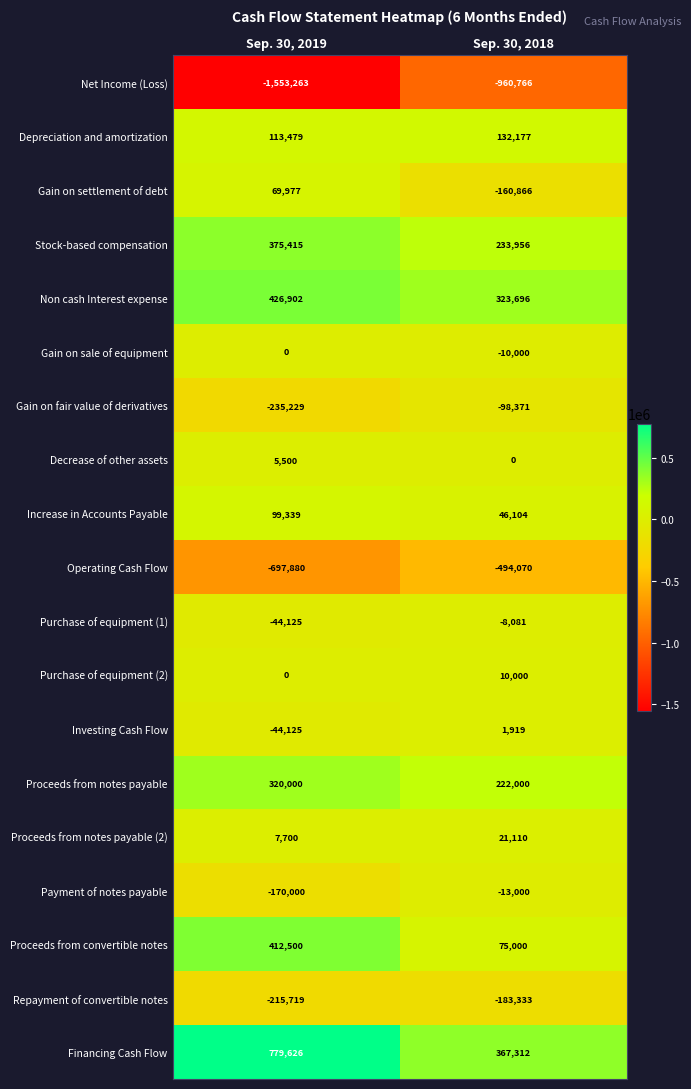

What is the greatest value displayed?

779626